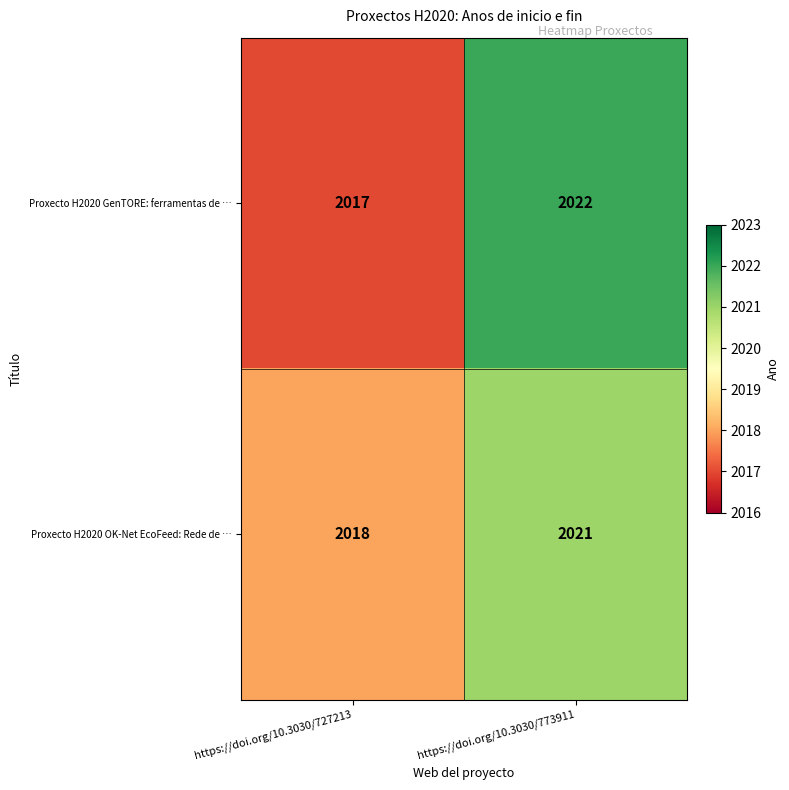

At which category does the chart reach its peak across all series?

https://doi.org/10.3030/773911